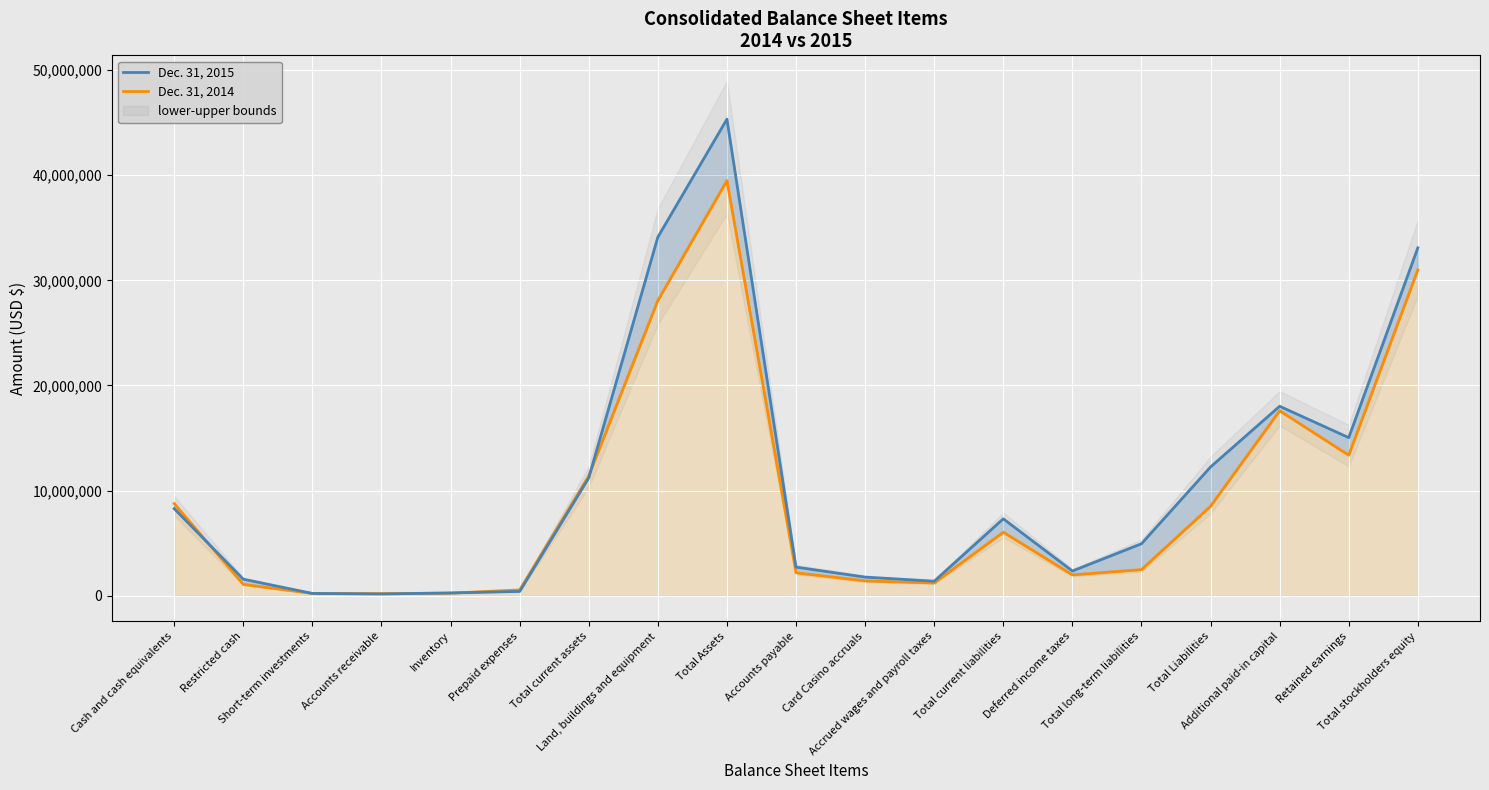

What is the minimum value shown in the chart?

155861